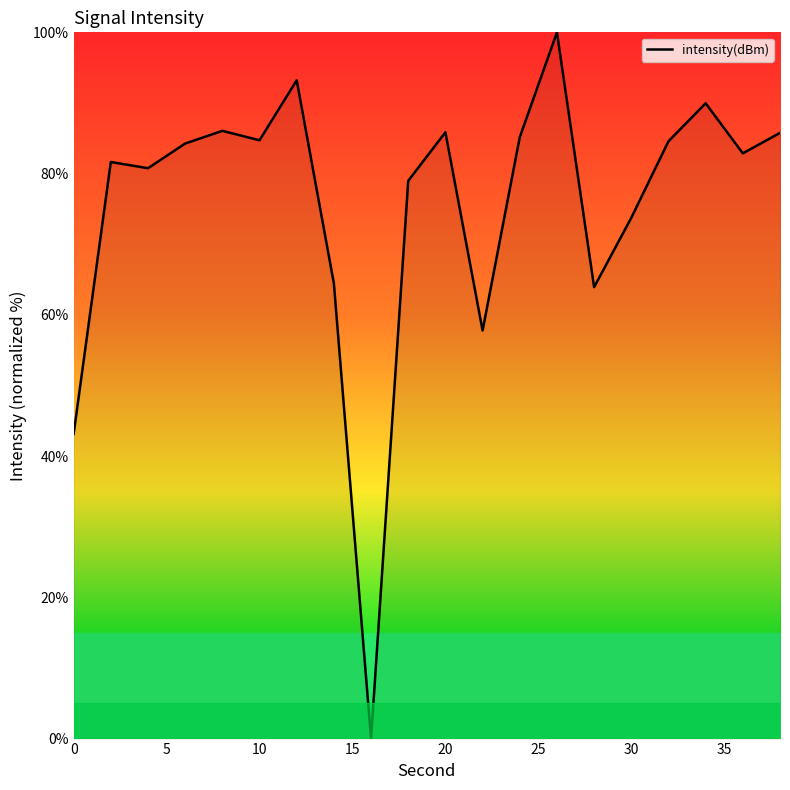

What is the maximum value shown in the chart?

100.0